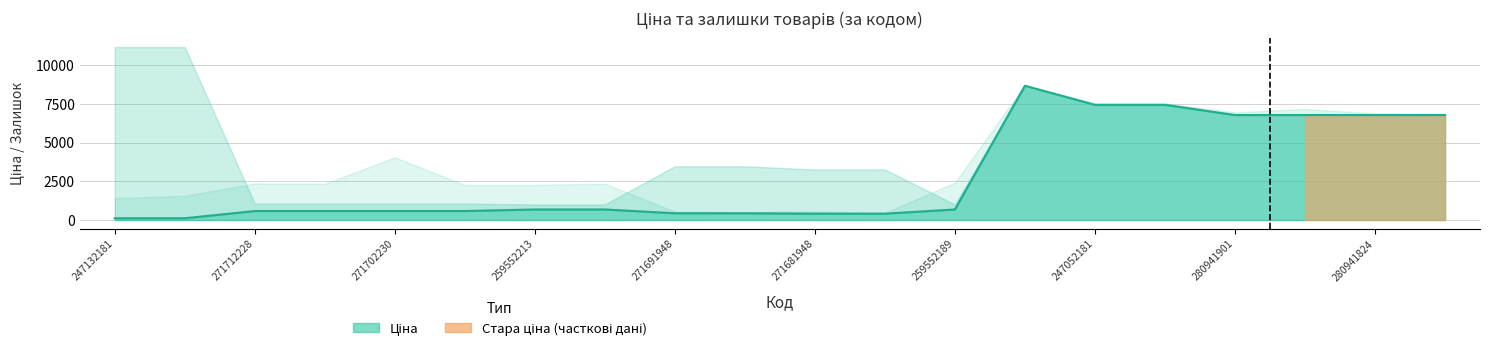

What is the minimum value shown in the chart?

10.0